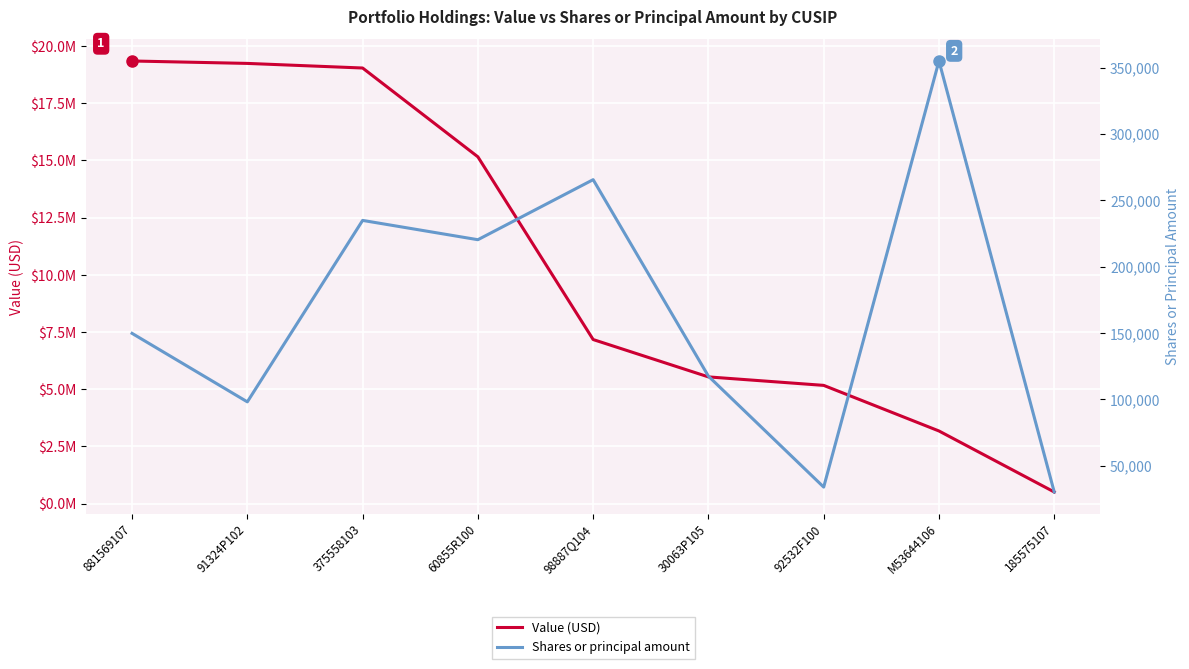

What position from the left is 30063P105?

6